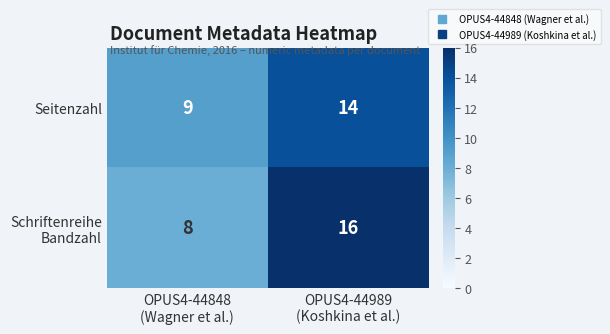

What is the sum of all Seitenzahl values?

23